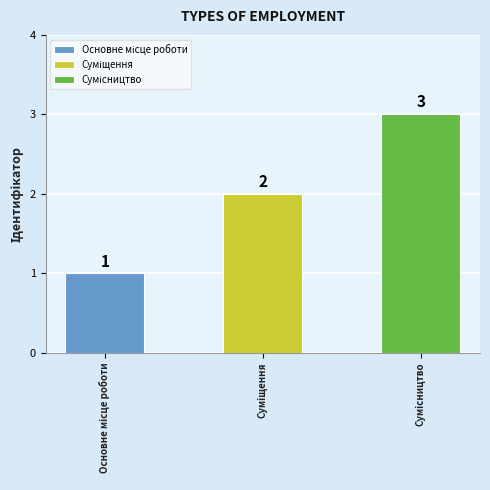

What is the approximate value at Сумісництво?

3